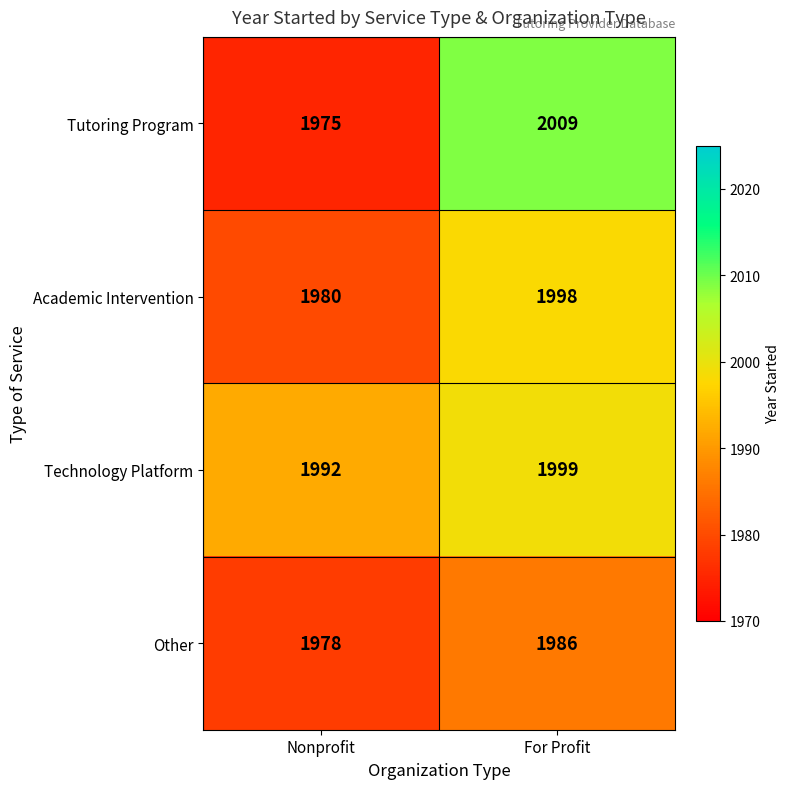

List the series in order of their peak value, lowest first.

Other, Academic Intervention, Technology Platform, Tutoring Program